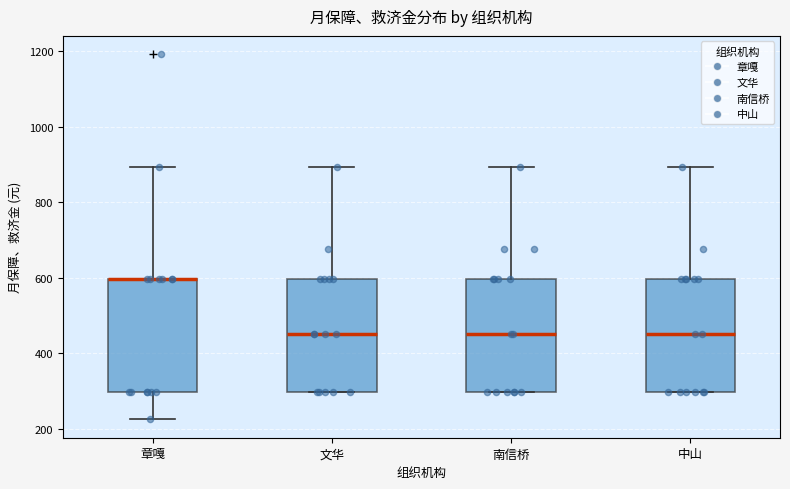

Reading left to right, transcribe this box plot: for each box, give where its median line is, the range the box spans, and where its two whiskers end, as read against the y-axis. The values are not printed on the chart, so give them approximately, as read against the axis.

章嘎: median 600 (drawn on the box's upper edge), box 300 to 600, whiskers 220 to 900
文华: median 460, box 300 to 600, whiskers 300 to 900
南信桥: median 460, box 300 to 600, whiskers 300 to 900
中山: median 460, box 300 to 600, whiskers 300 to 900